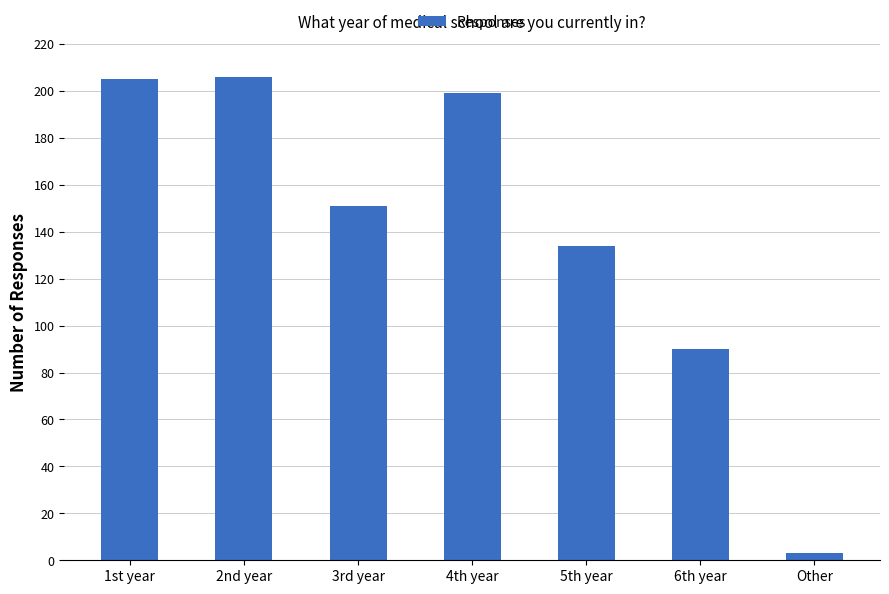

Count the number of data series in this chart.

1